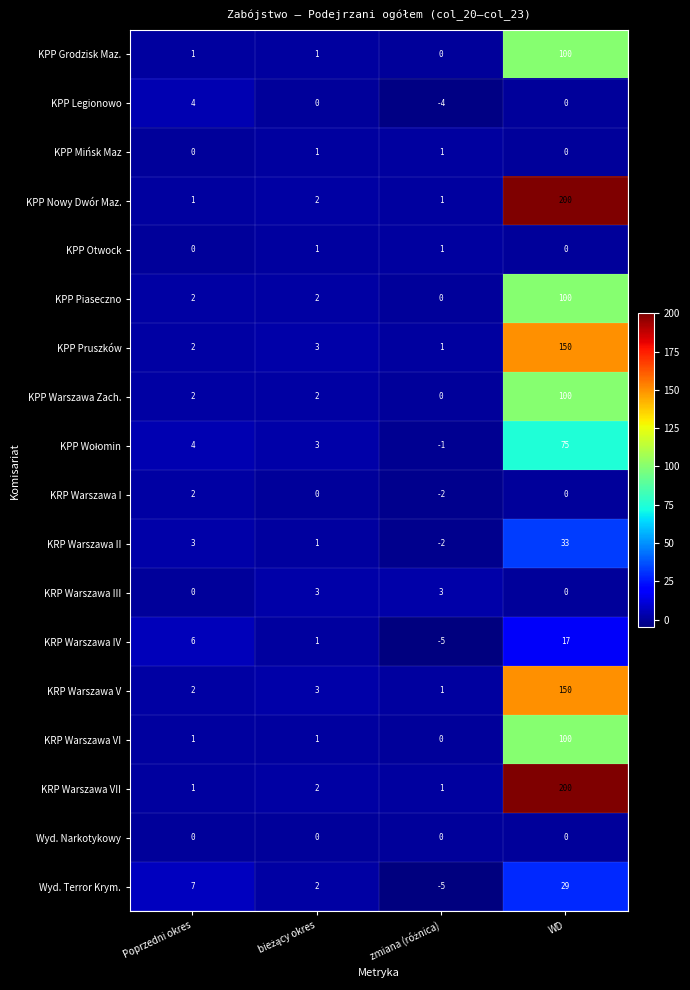

What is the difference between the highest and lowest values at Poprzedni okres?

7